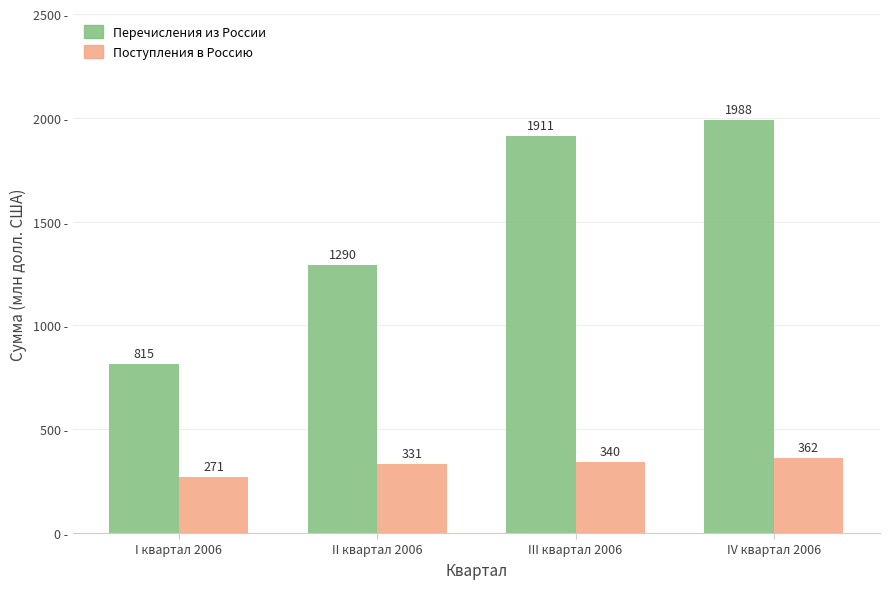

Reading left to right, what are all the values shown in this chart?

Перечисления из России: 815	1290	1911	1988
Поступления в Россию: 271	331	340	362